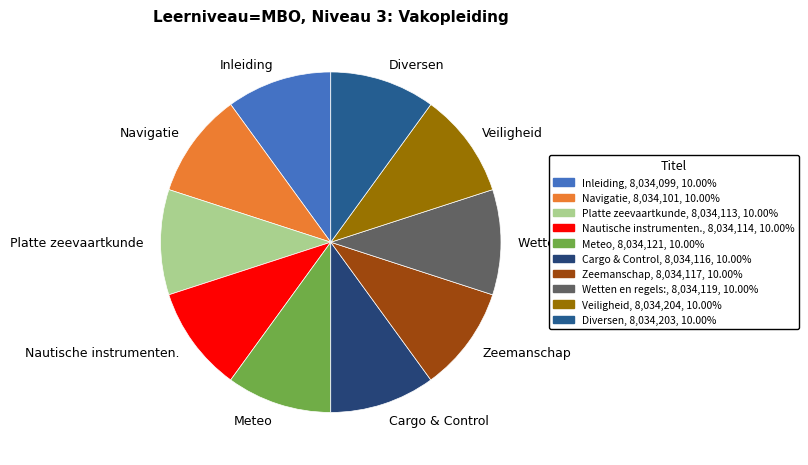

Approximately how many times larger is the value at Nautische instrumenten. compared to Veiligheid?

1.0